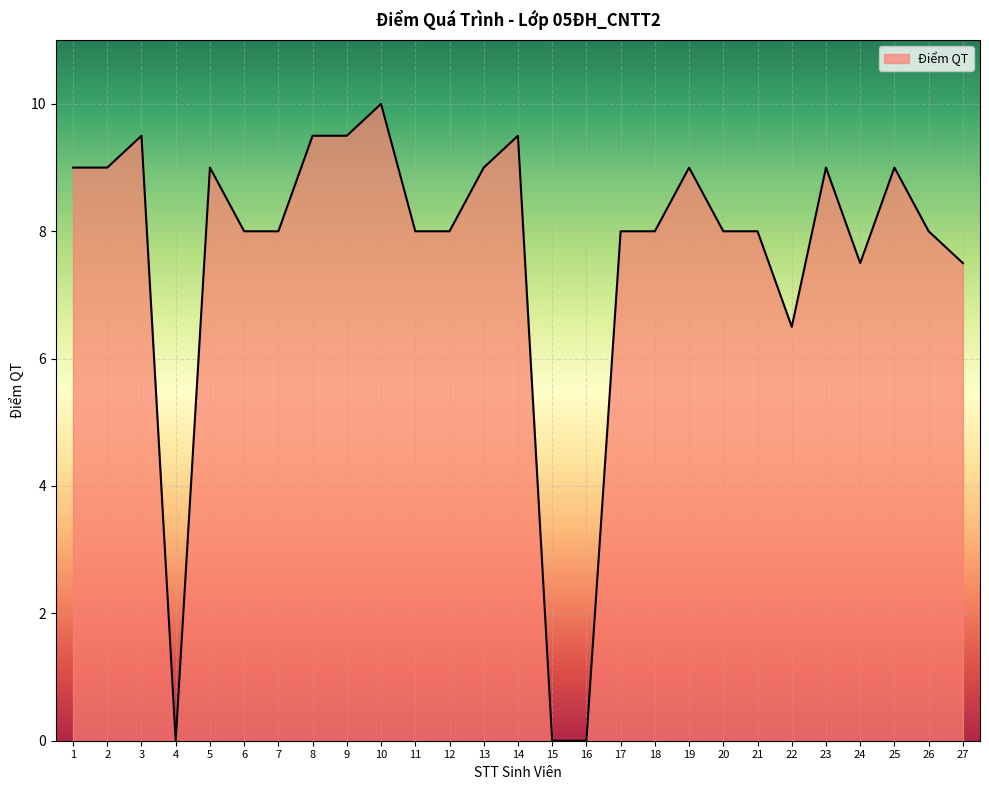

True or false: the data has more than 2 interior local peaks.

True